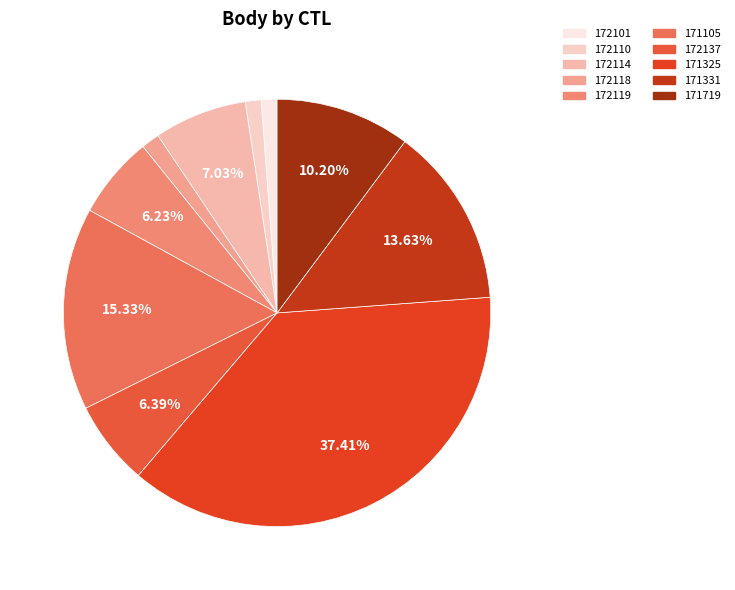

What is the smallest slice in the pie chart?

172101